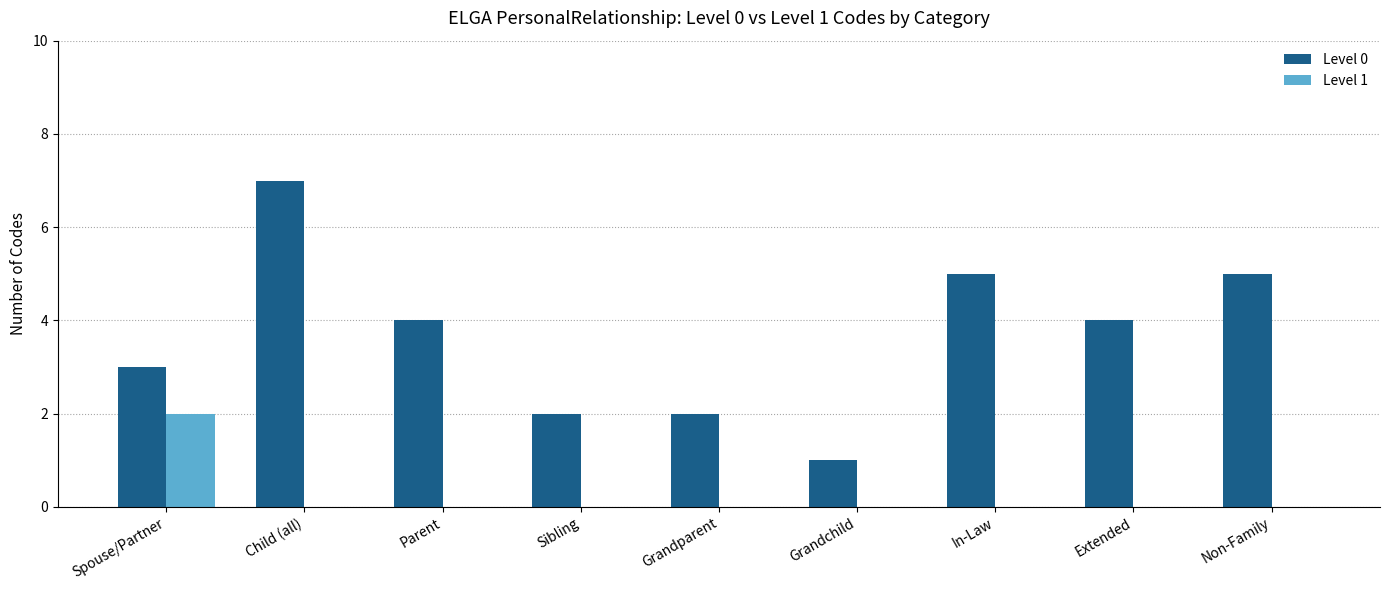

Which series changed the most between Sibling and Grandchild?

Level 0